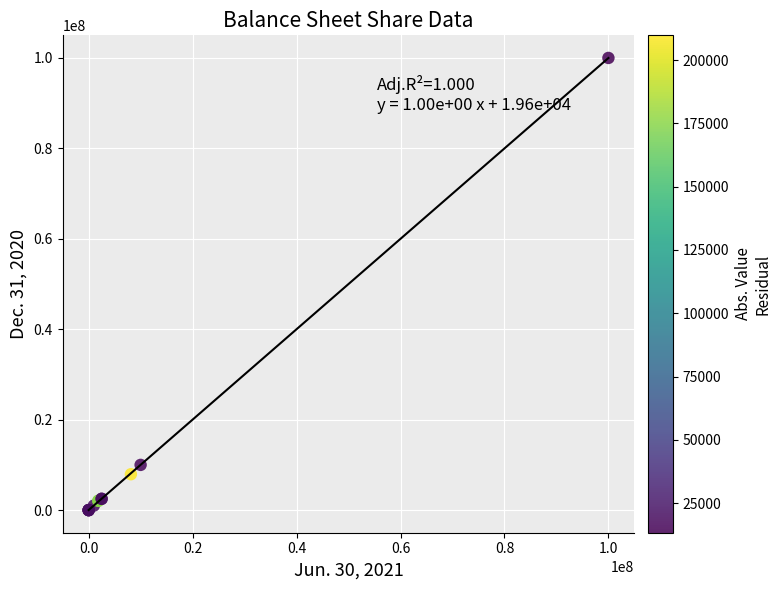

What Y value in the scatter plot is closest to 50000000?

10000000.0